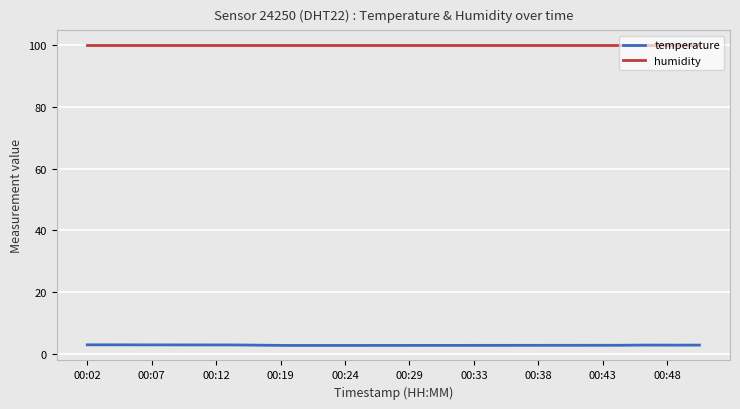

Which series has the largest total across all categories?

humidity